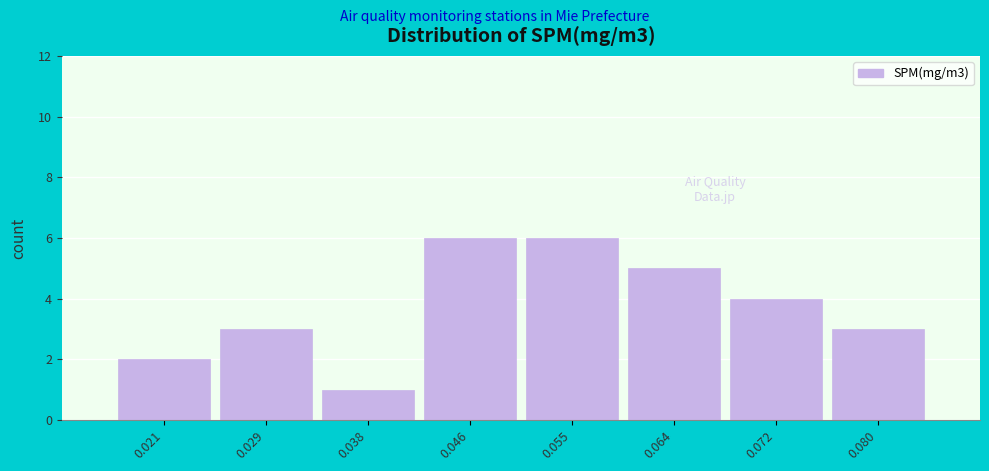

Reading left to right, what are all the values shown in this chart?

0.021=2	0.029=3	0.038=1	0.046=6	0.055=6	0.064=5	0.072=4	0.080=3